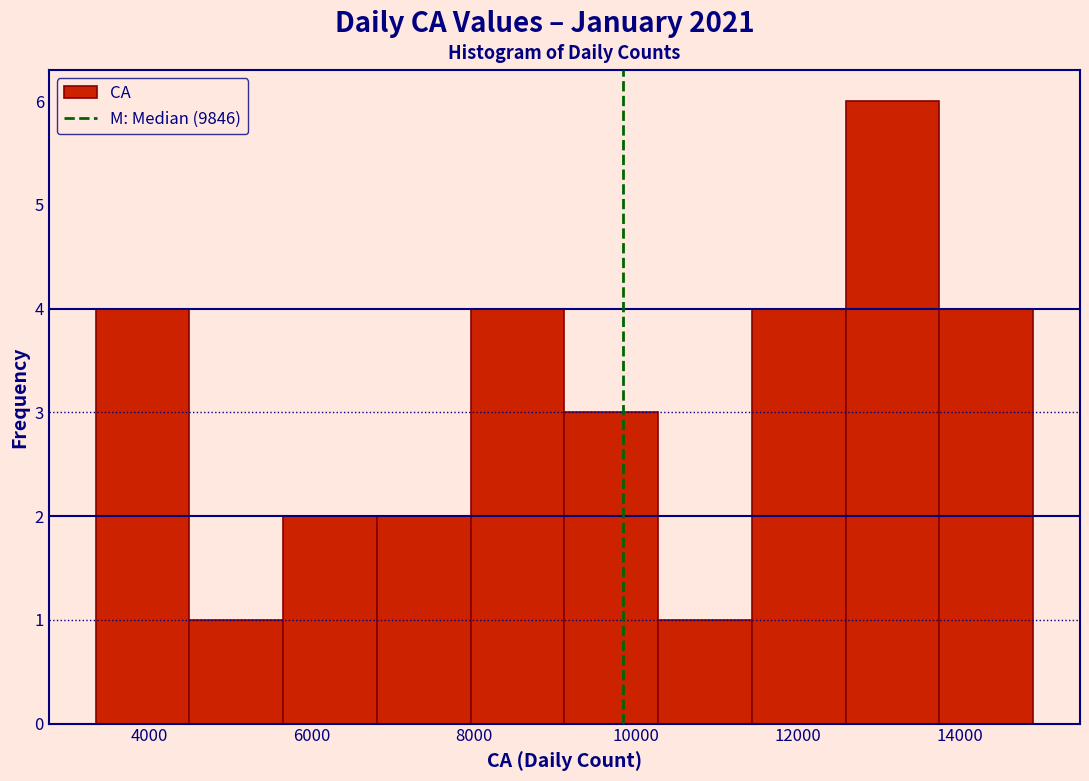

Reading left to right, list every bar in this chart as the range it spans on the x-axis followed by its height. Neither the bar edges nor the heights are printed on the chart, so give them approximately, as read against the axes.

3400 to 4400: 4
4400 to 5600: 1
5600 to 6800: 2
6800 to 8000: 2
8000 to 9200: 4
9200 to 10200: 3
10200 to 11400: 1
11400 to 12600: 4
12600 to 13800: 6
13800 to 15000: 4